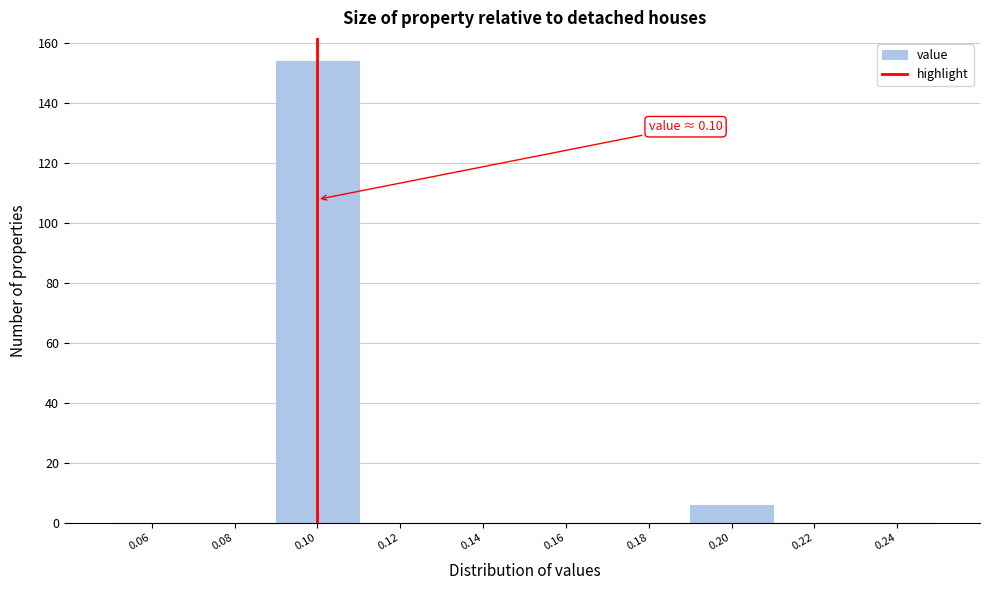

Over which range of the x-axis is the bar tallest?

0.09 to 0.11